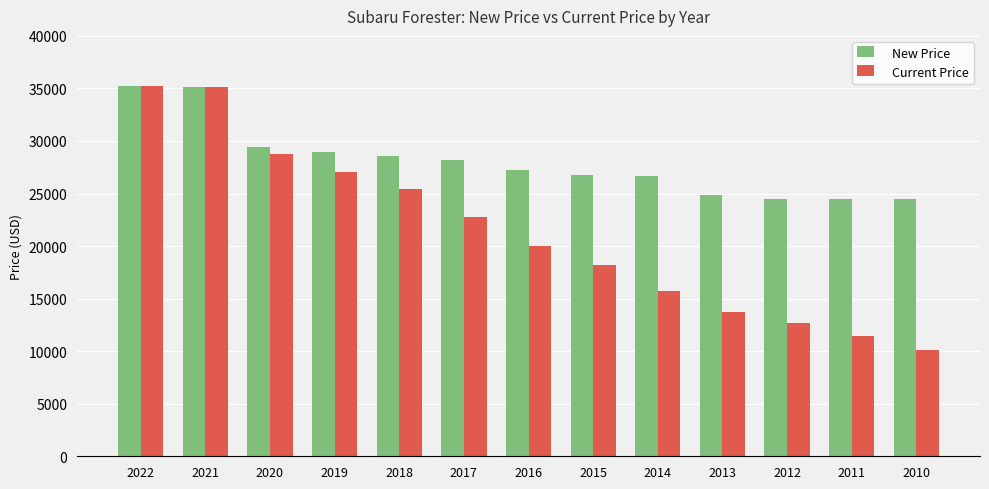

At how many categories does at least one series exceed 27637?

6